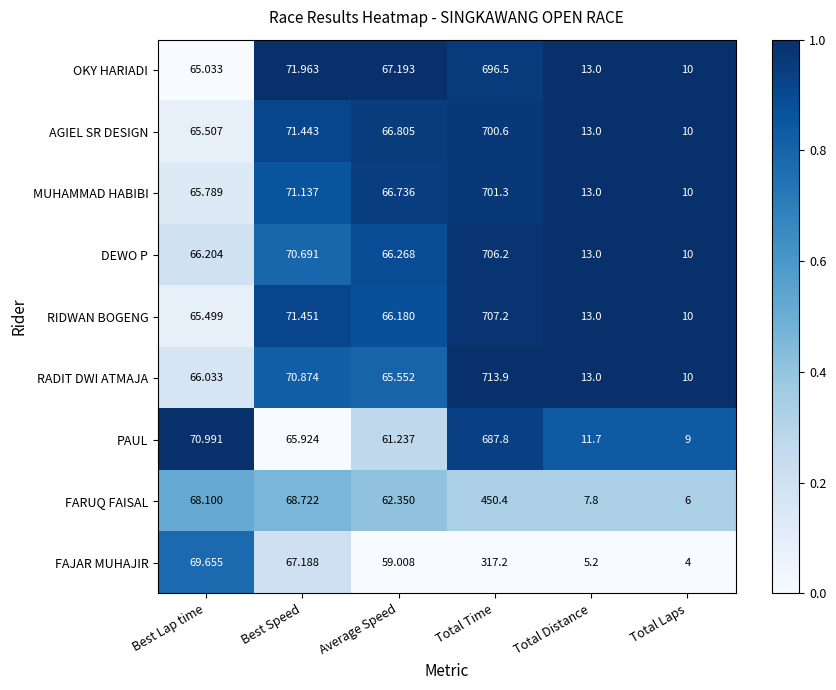

List the labels in order of PAUL value, smallest first.

Total Laps, Total Distance, Average Speed, Best Speed, Best Lap time, Total Time